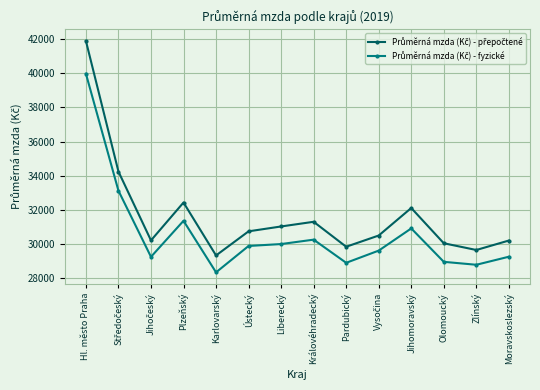

Is this an area chart (filled region under the line)?

No